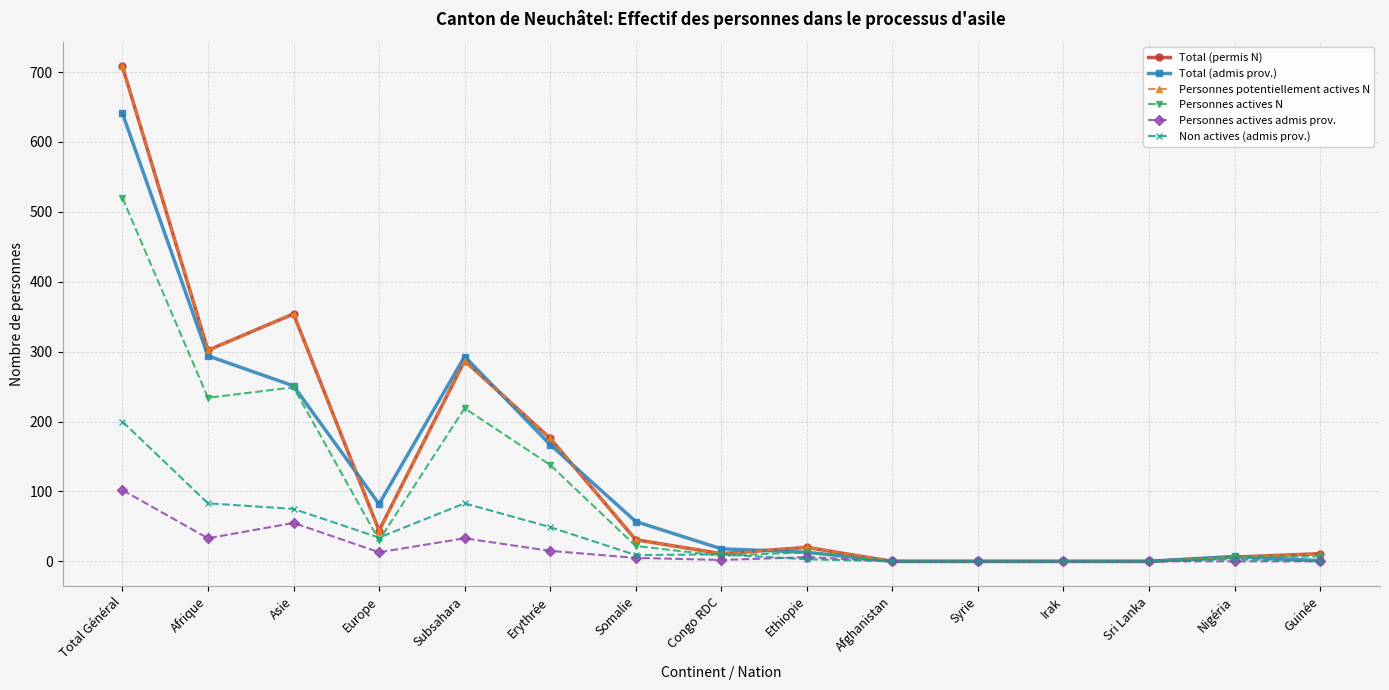

Between Total Général and Irak, which series saw the biggest shift?

Total (permis N)